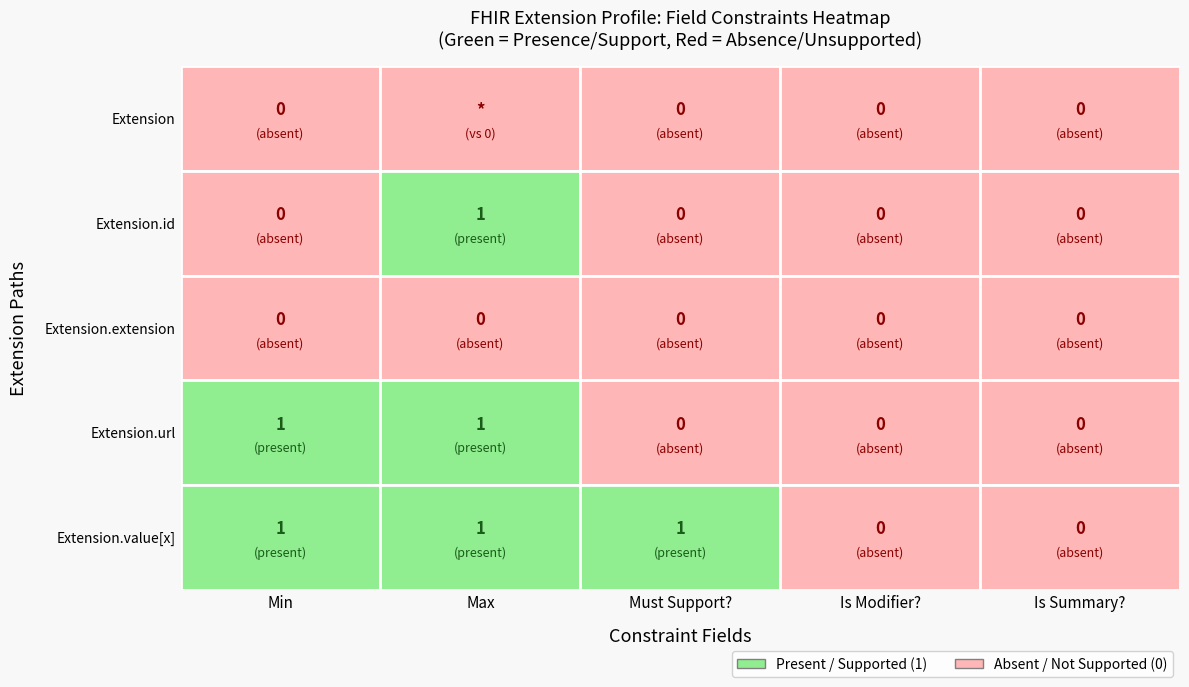

True or false: Extension.value[x] has a value of 0 at 4.

True